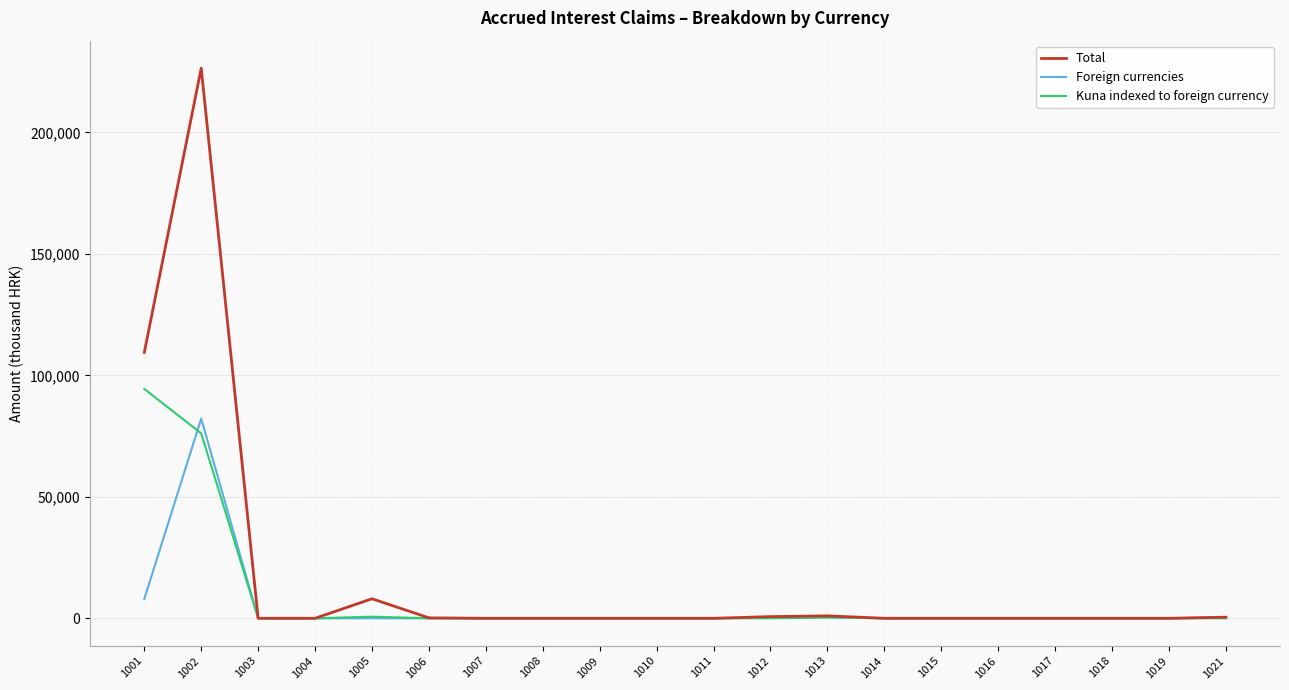

What are all the series names shown in the legend?

Total, Foreign currencies, Kuna indexed to foreign currency